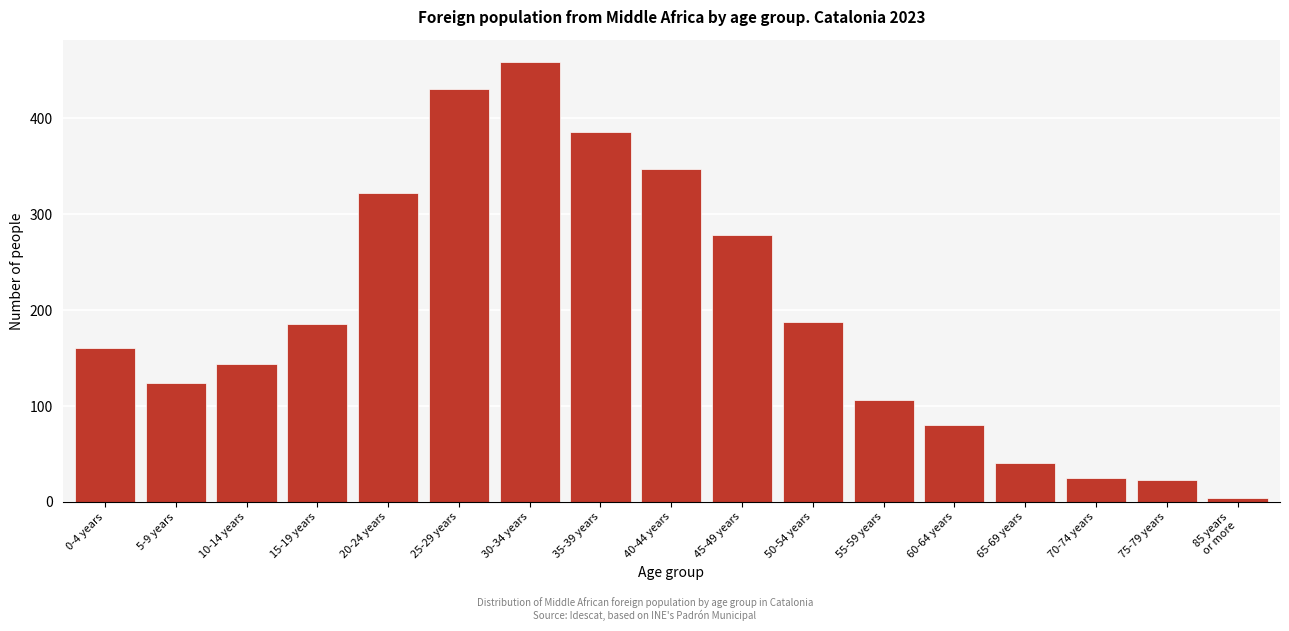

Reading left to right, what are all the values shown in this chart?

160	124	144	185	322	431	459	386	347	278	188	106	80	41	25	23	4